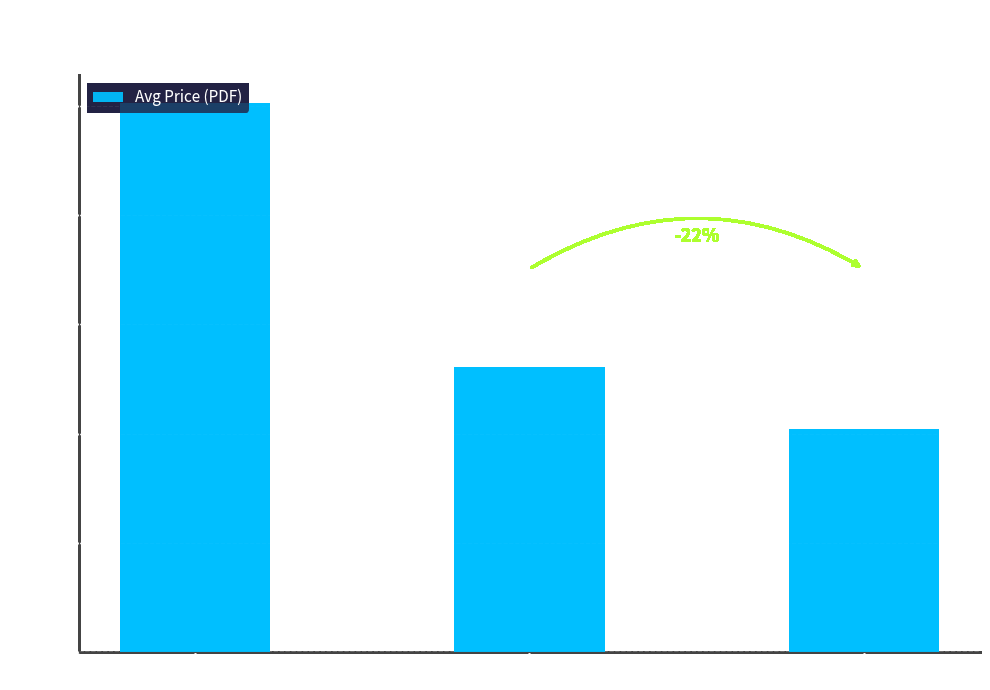

Does the chart contain any negative values?

No